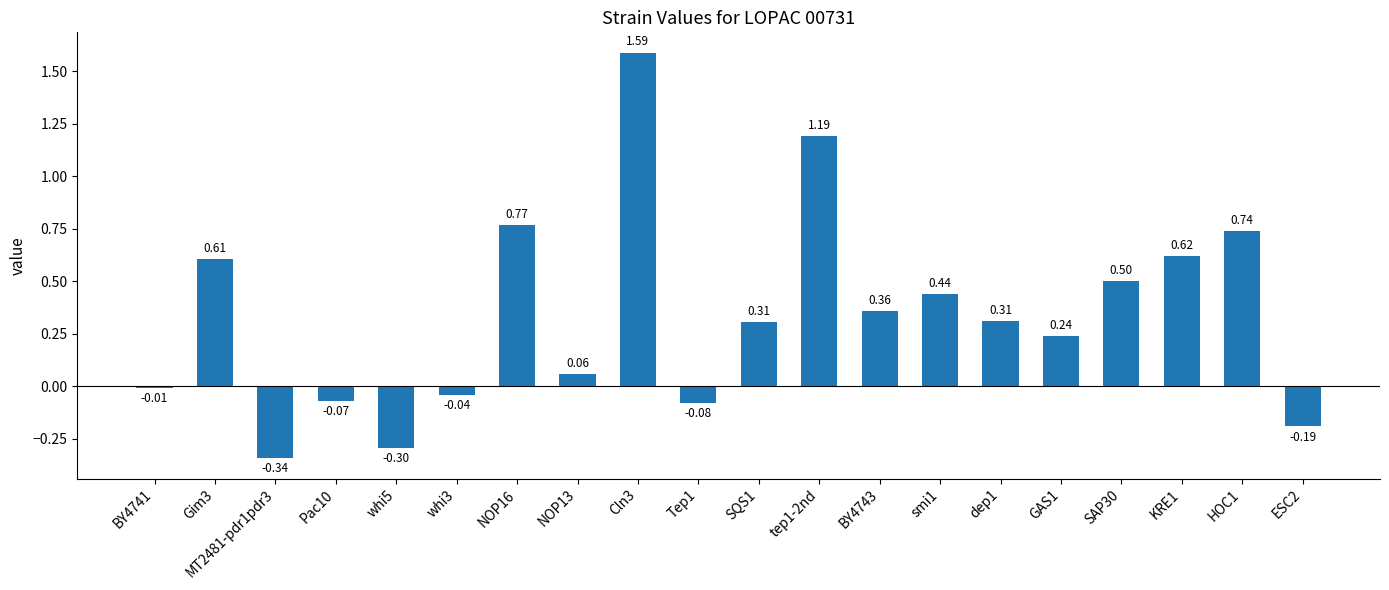

What is the difference between the maximum and minimum values?

1.9